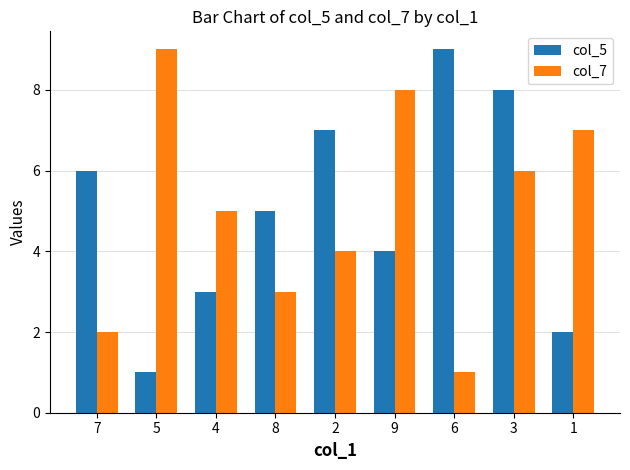

The value of col_5 at 5 is 2. True or false?

False